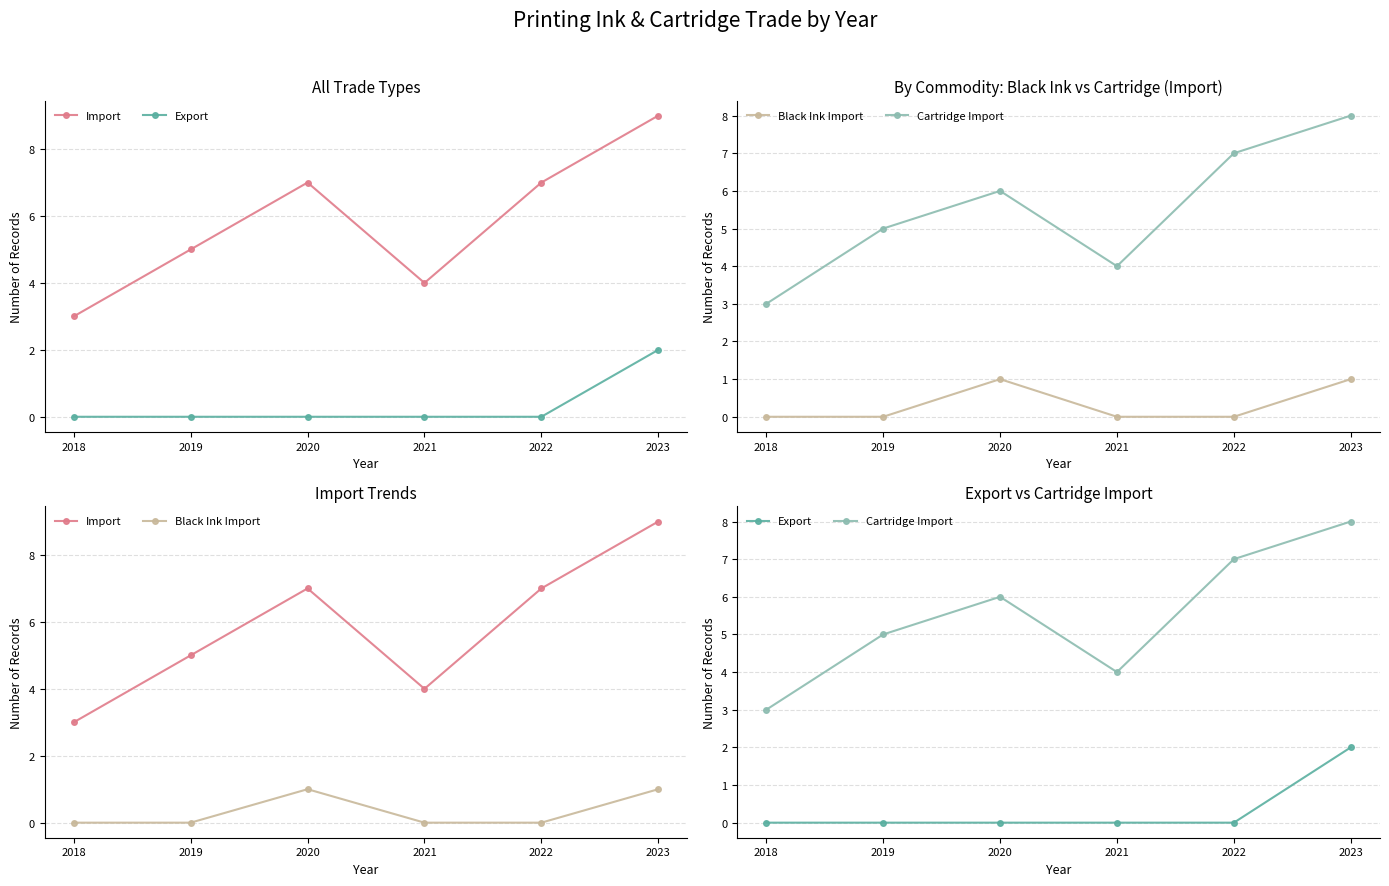

How many lines are shown in the chart?

4